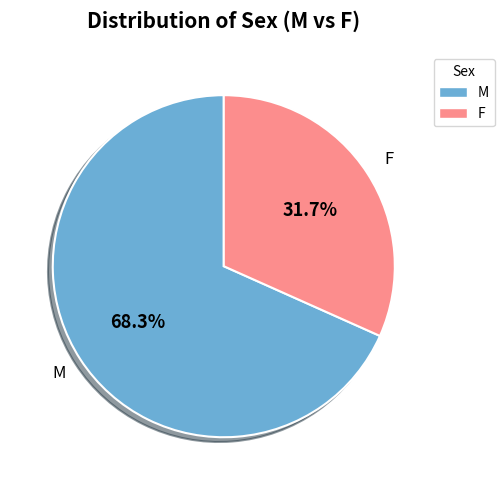

To the nearest percent, what percentage of the pie is F?

32%